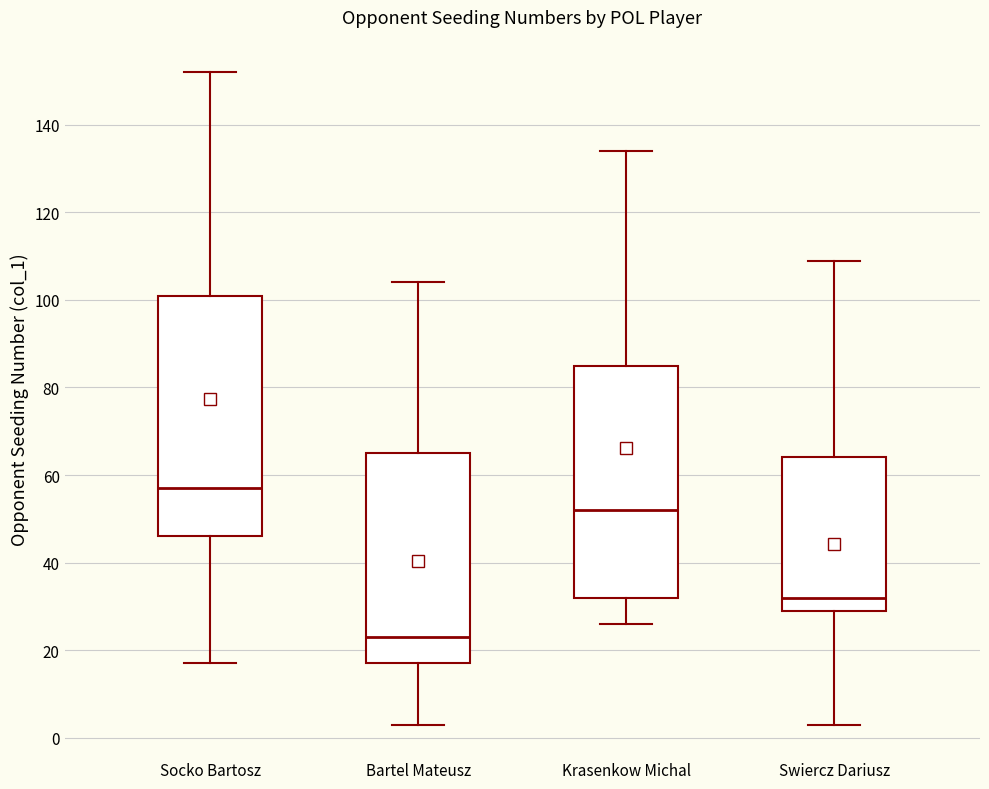

Comparing the boxes themselves (not the whiskers), which one is the tallest?

Socko Bartosz